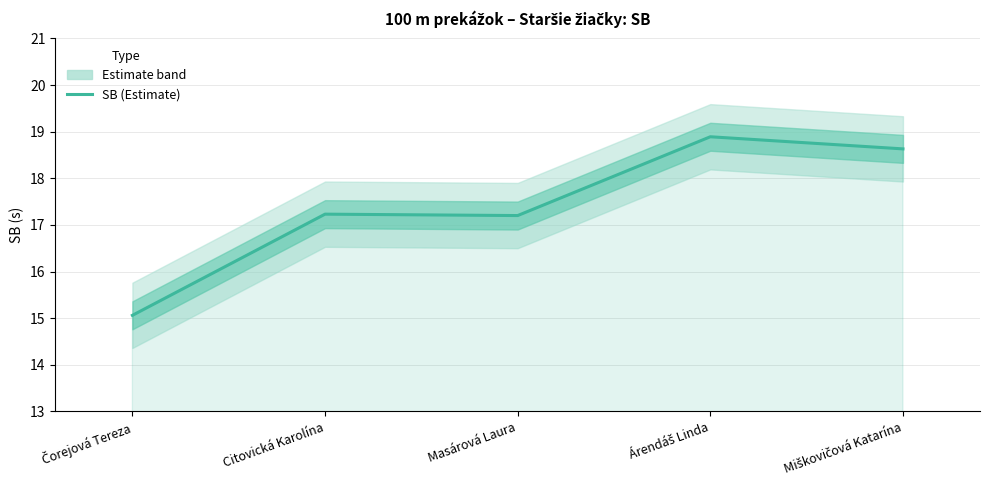

What is the change in value from Čorejová Tereza to Miškovičová Katarína?

+3.6